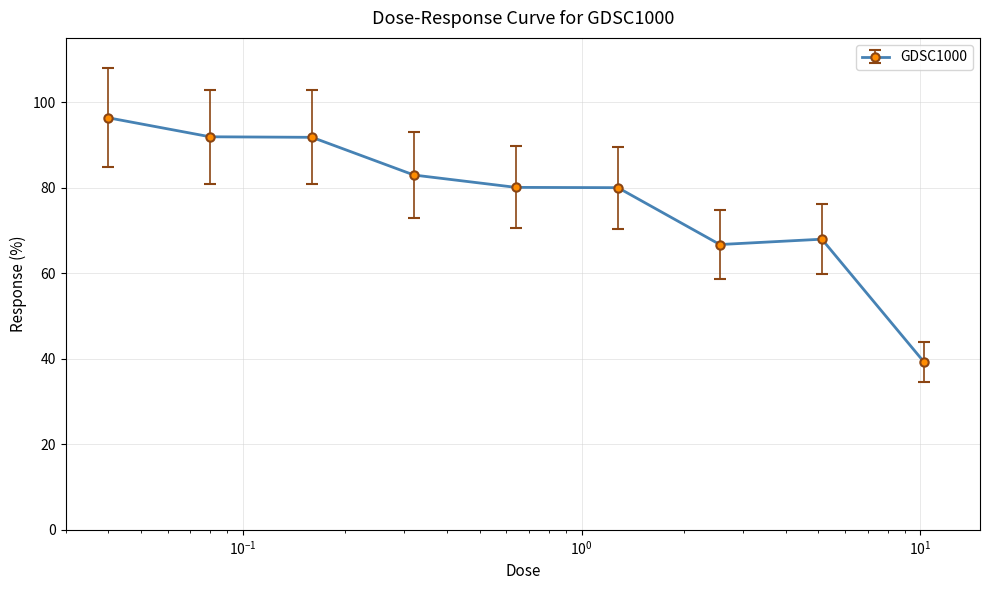

What is the value of the 1st point from the left?

96.3